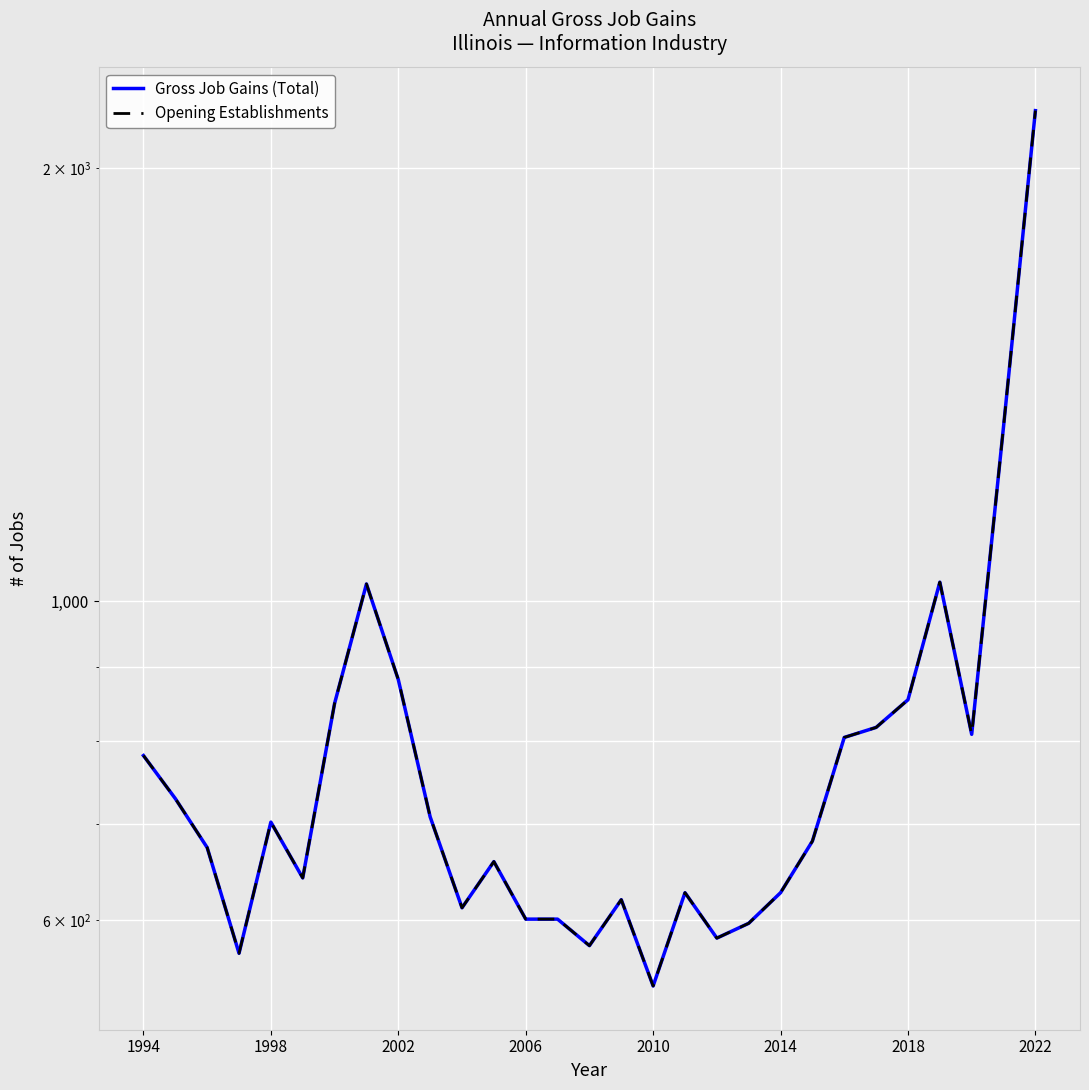

Is the value of Opening Establishments at 16 greater than the value of Gross Job Gains (Total) at 23?

No